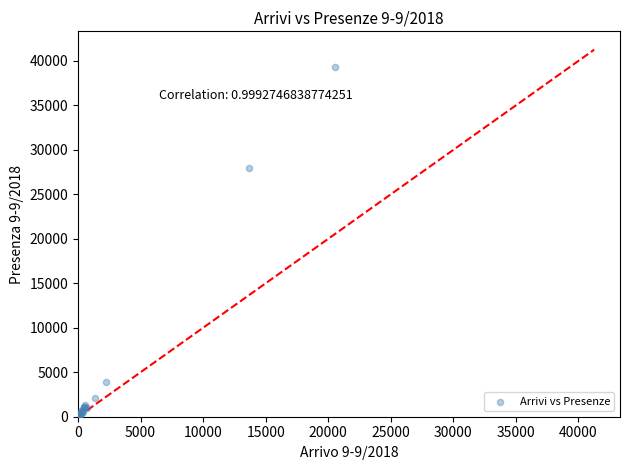

What Y value in the scatter plot is closest to 19648?

27952